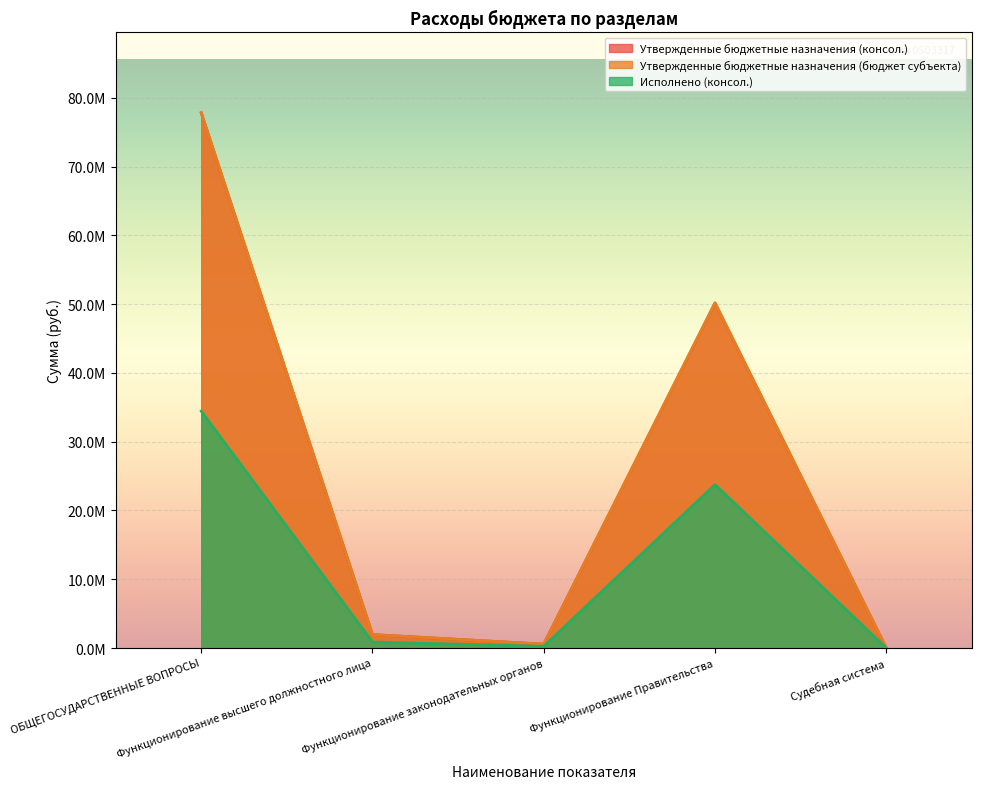

True or false: Утвержденные бюджетные назначения (консол.) and Исполнено (консол.) intersect in this chart.

False